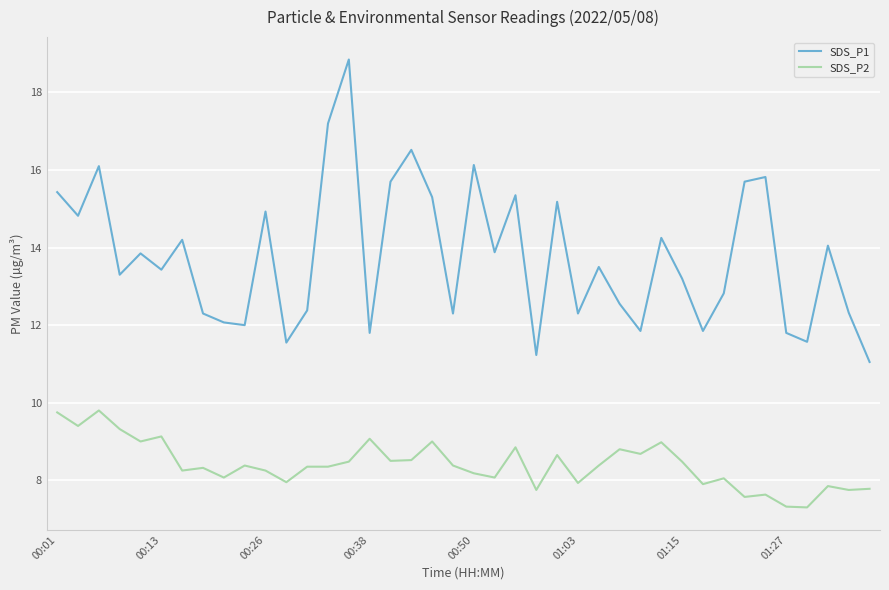

True or false: SDS_P1 and SDS_P2 cross at least once.

False